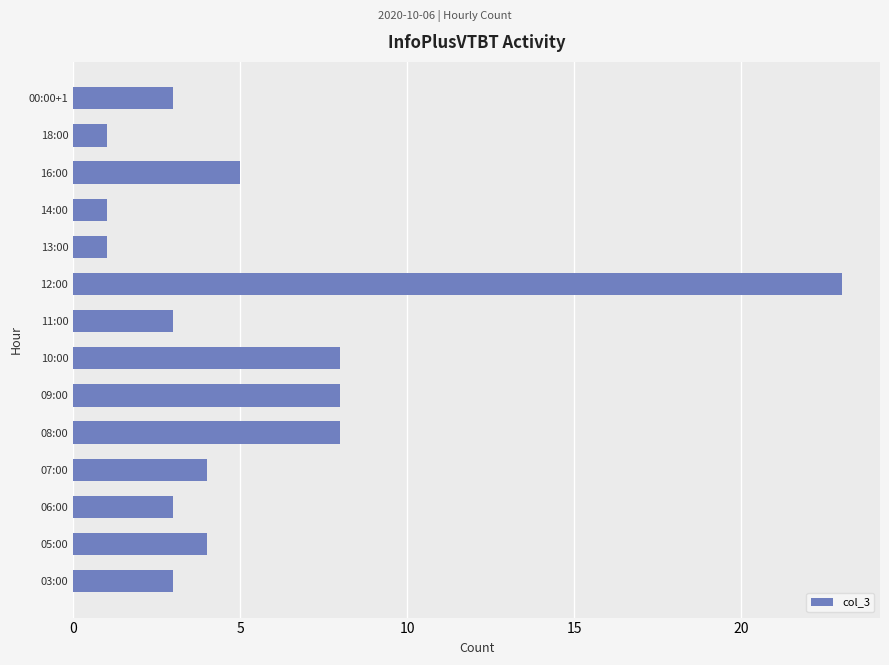

At which category does the chart reach its peak across all series?

12:00